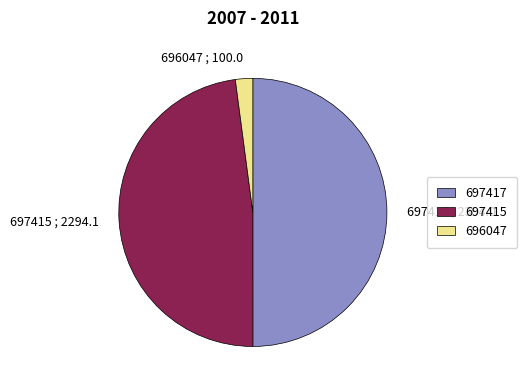

What is the largest slice in the pie chart?

697417